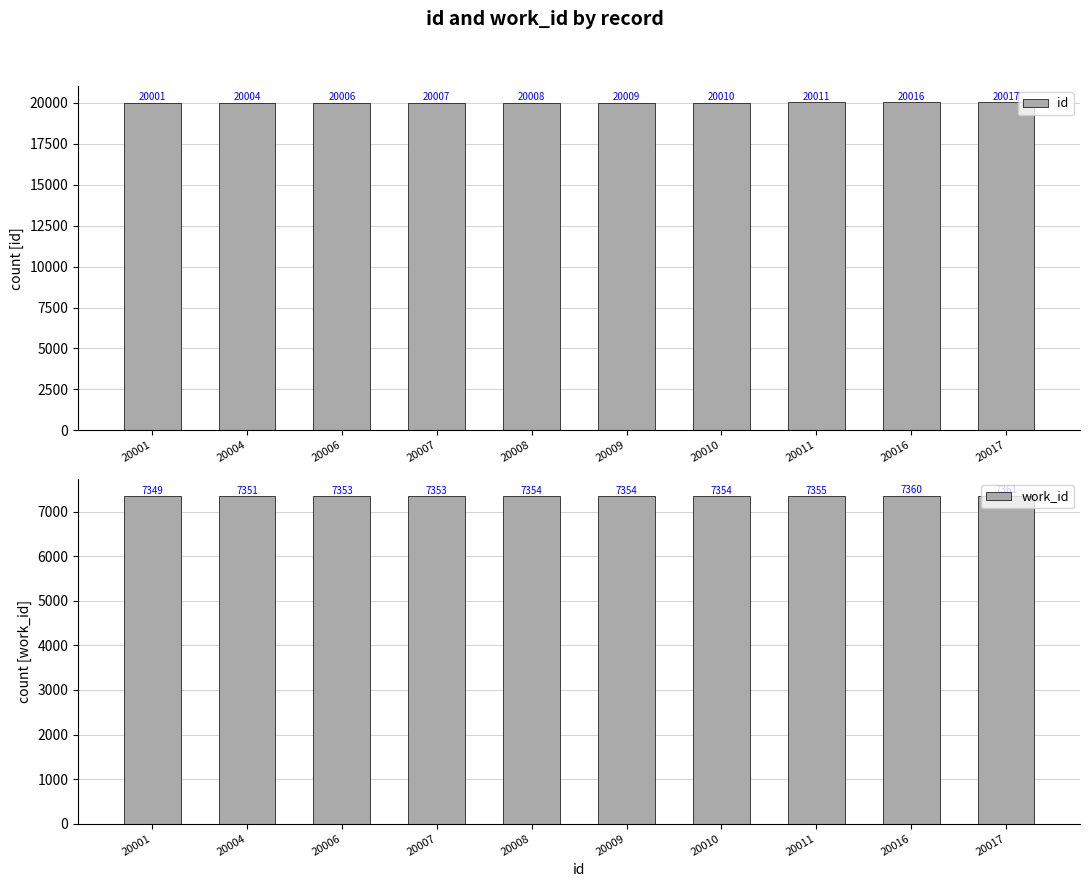

List the series in order of their overall mean, lowest first.

work_id, id